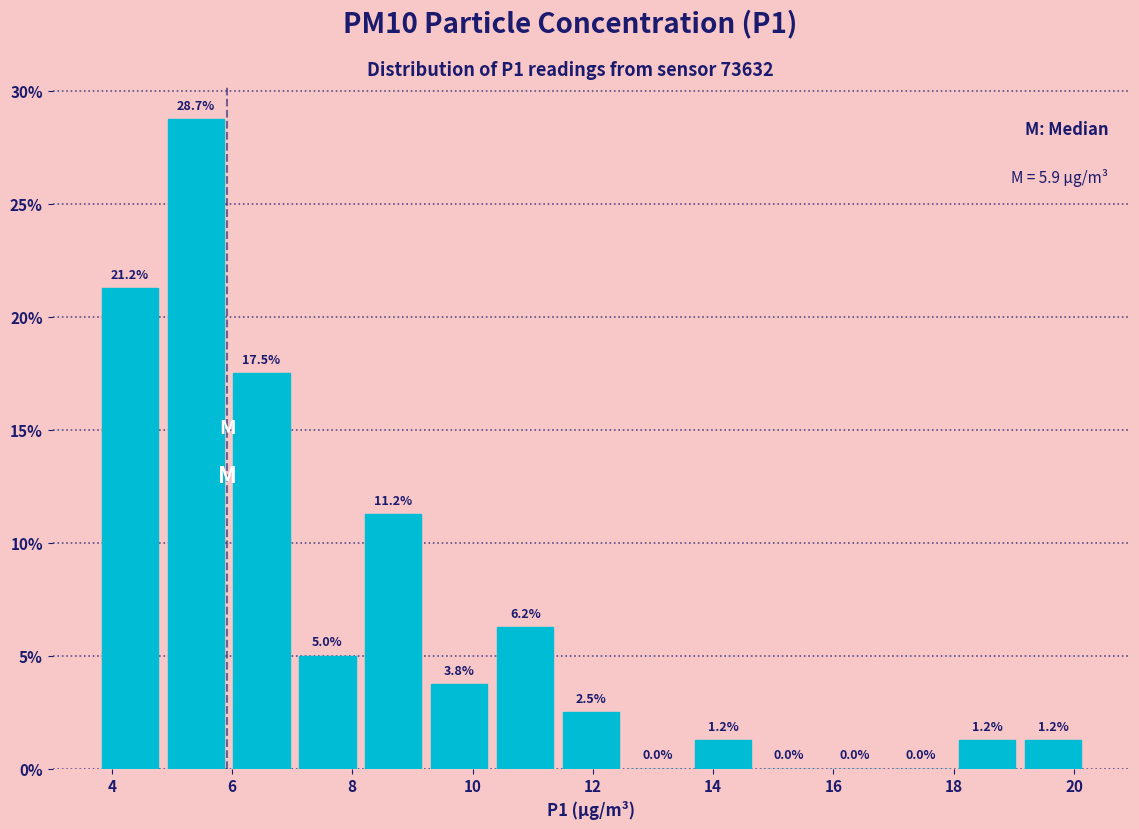

Over which range of the x-axis is the bar tallest?

4.8 to 6.0